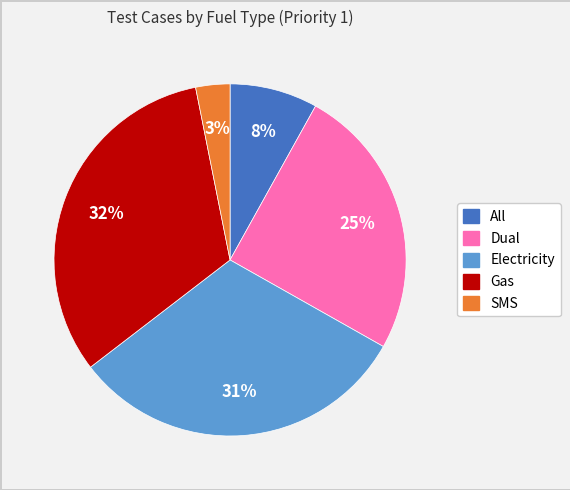

True or false: SMS accounts for 3% of the total.

True